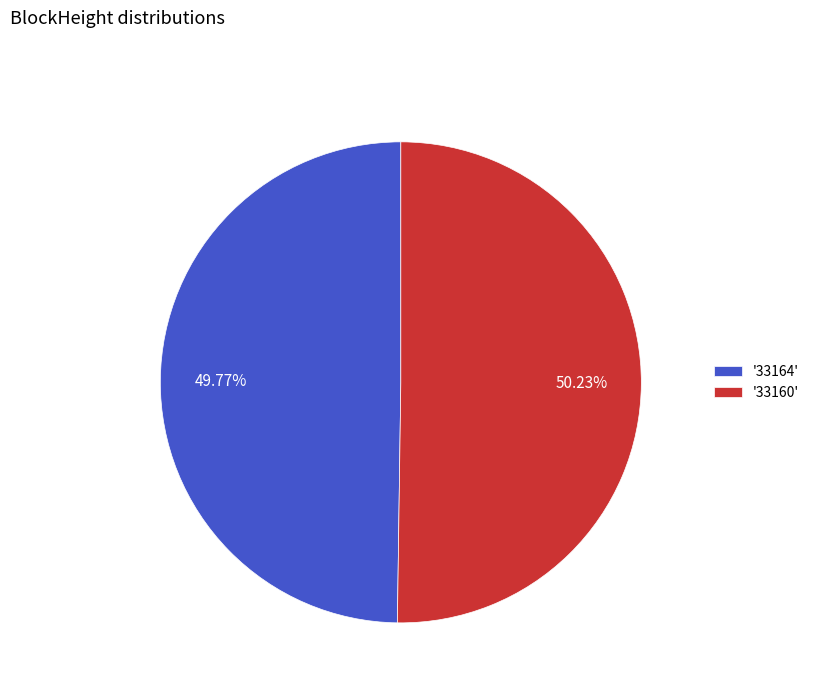

Is there any slice that represents more than half of the pie?

Yes